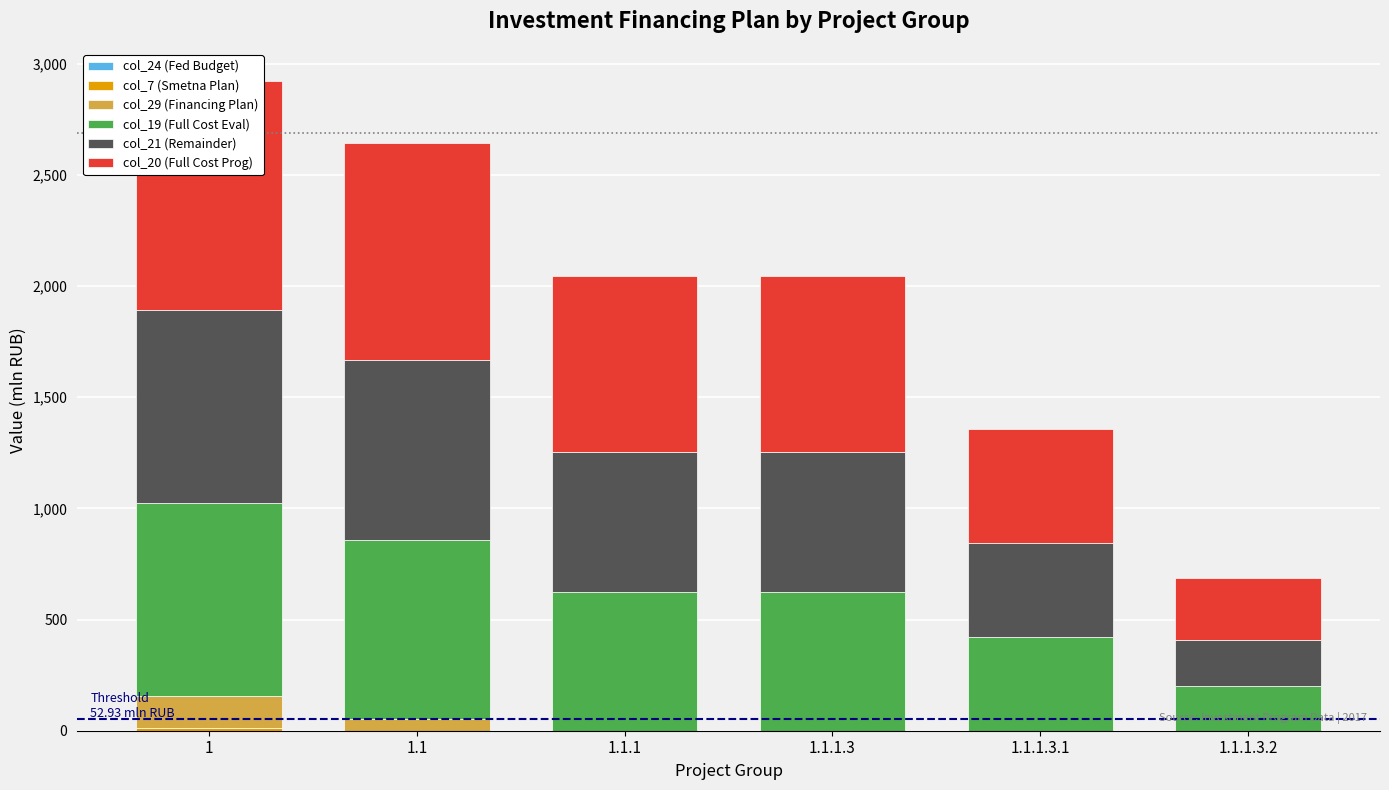

The col_21 (Remainder) series shows 422.8 at 1.1.1.3.1. True or false?

True